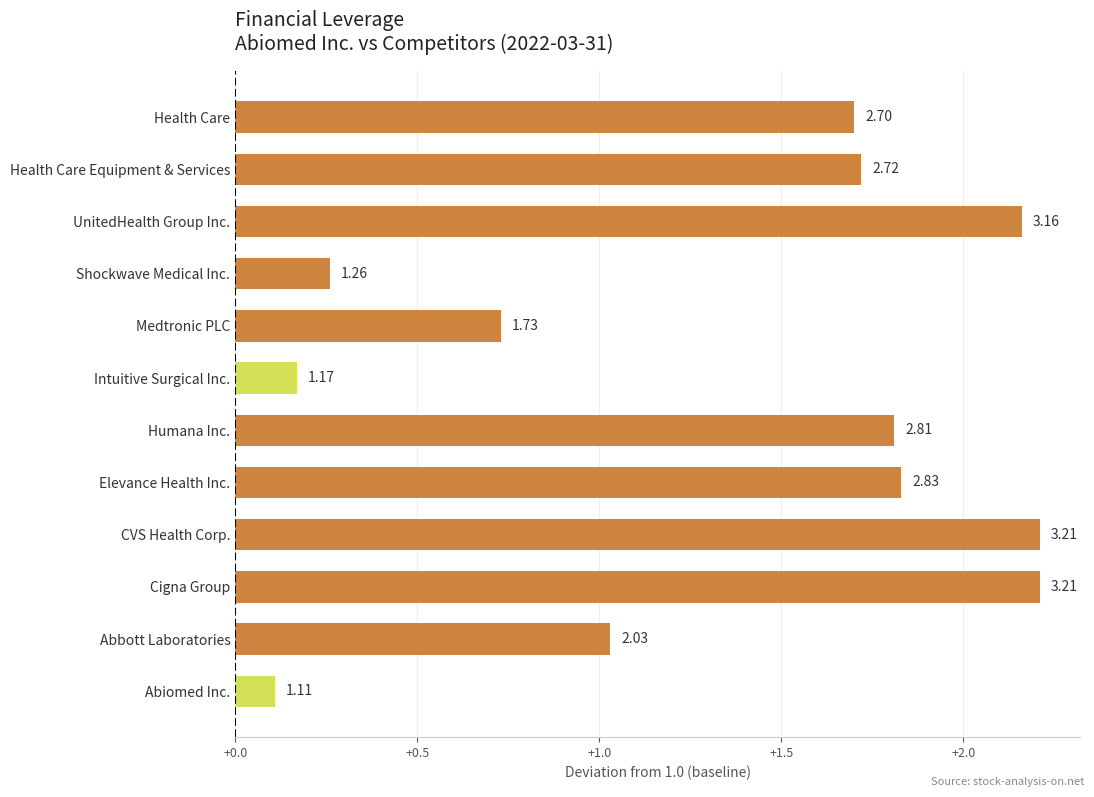

How many bars are there in total?

12